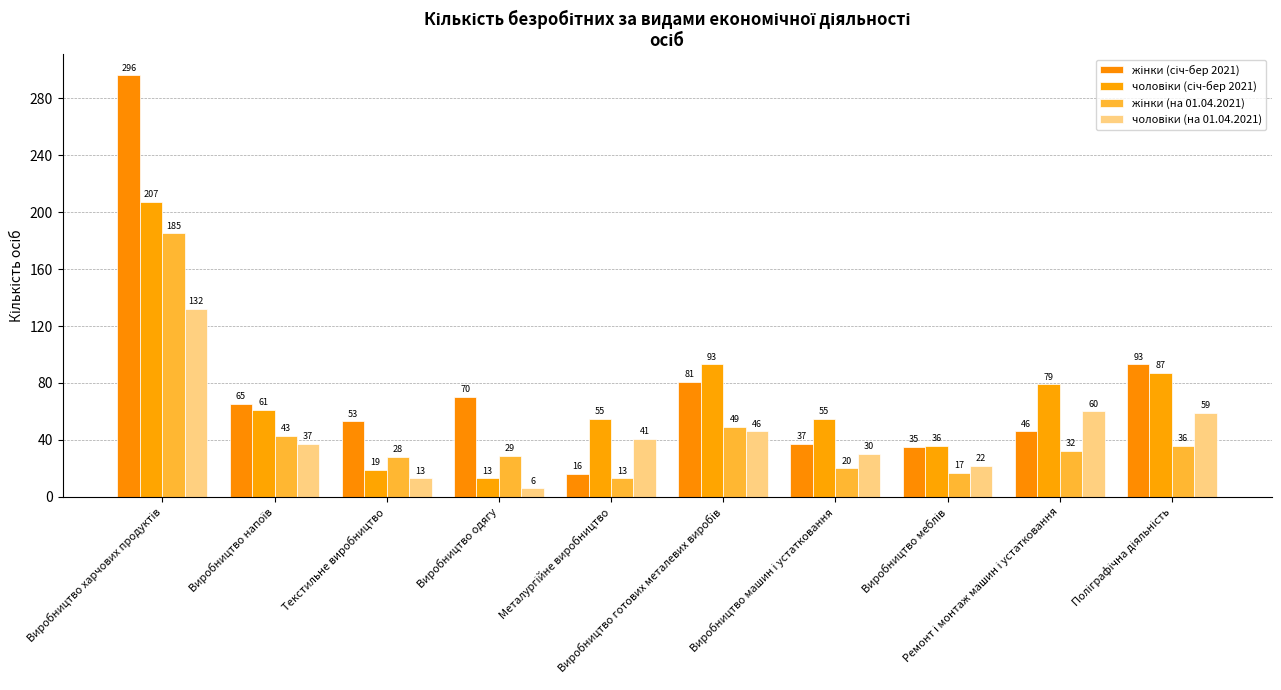

Where does the жінки (січ-бер 2021) series first go above 65?

Виробництво харчових продуктів